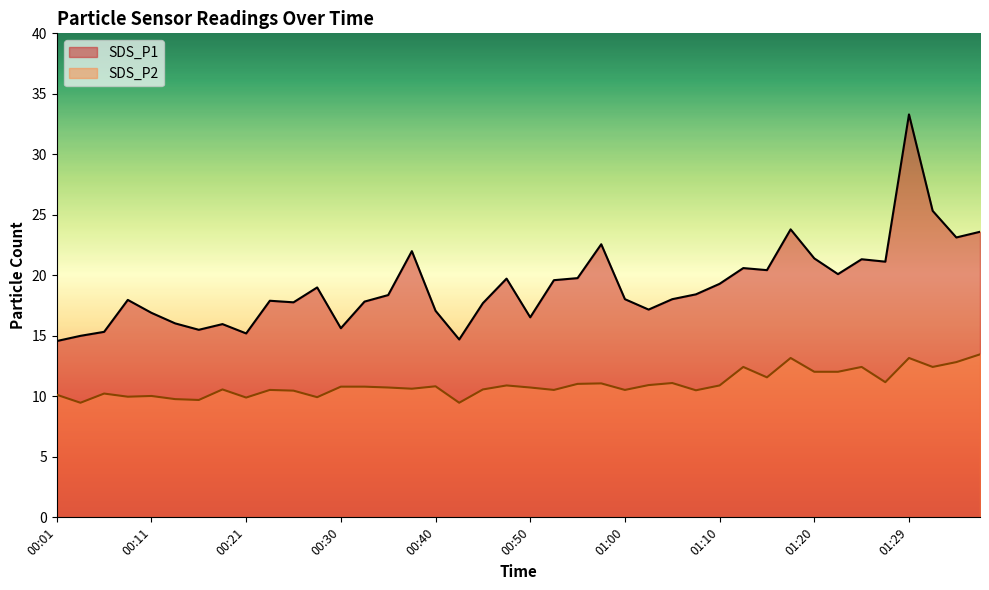

What are all the series names shown in the legend?

SDS_P1, SDS_P2